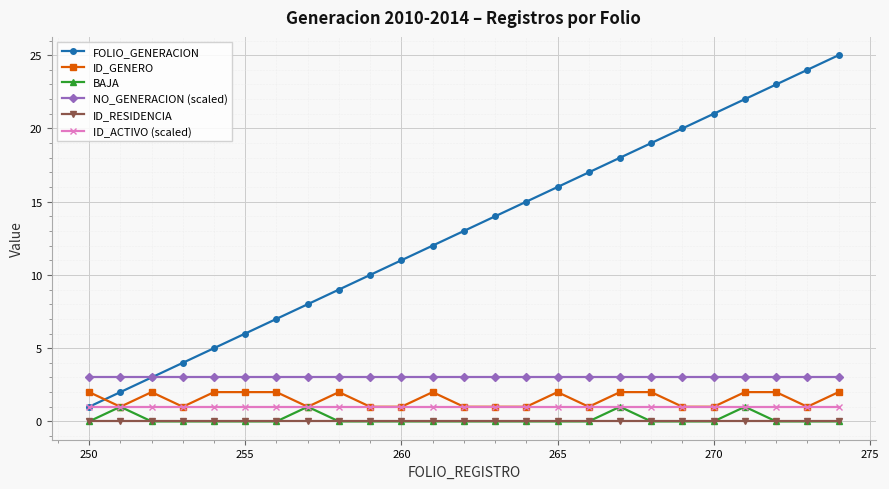

Which series has the largest total across all categories?

FOLIO_GENERACION